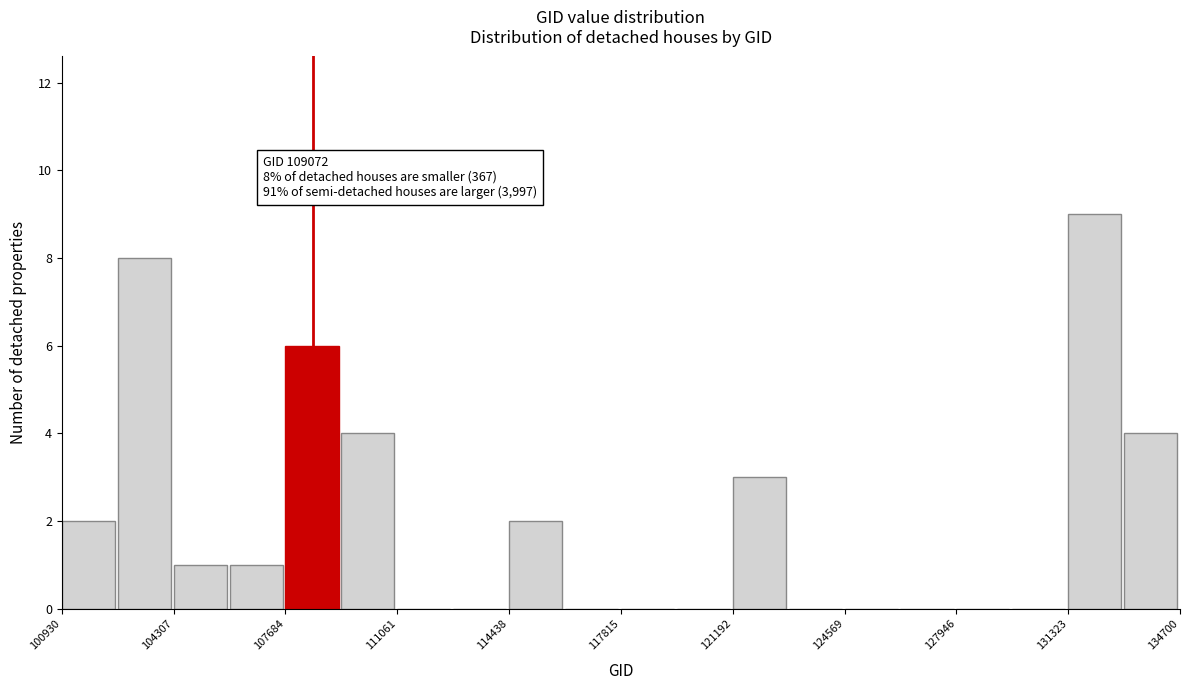

Read against the x-axis, roughly where is the centre of the tallest bar?

132000